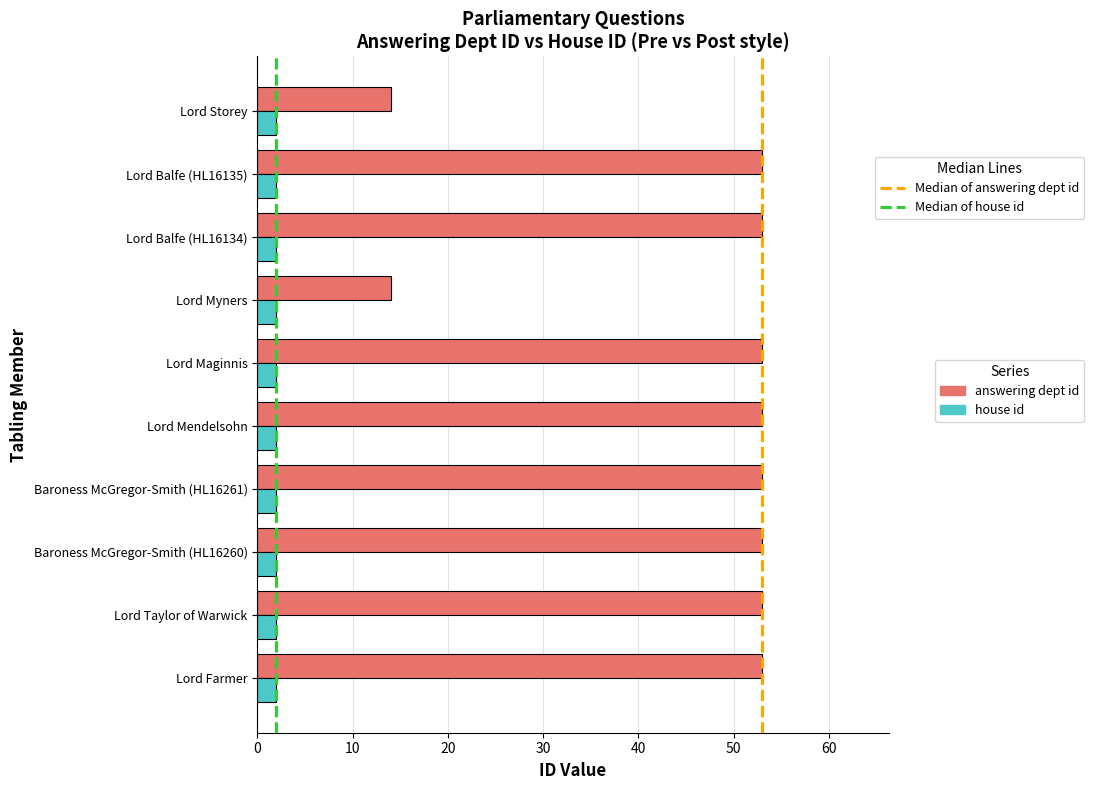

What is the maximum value shown in the chart?

53